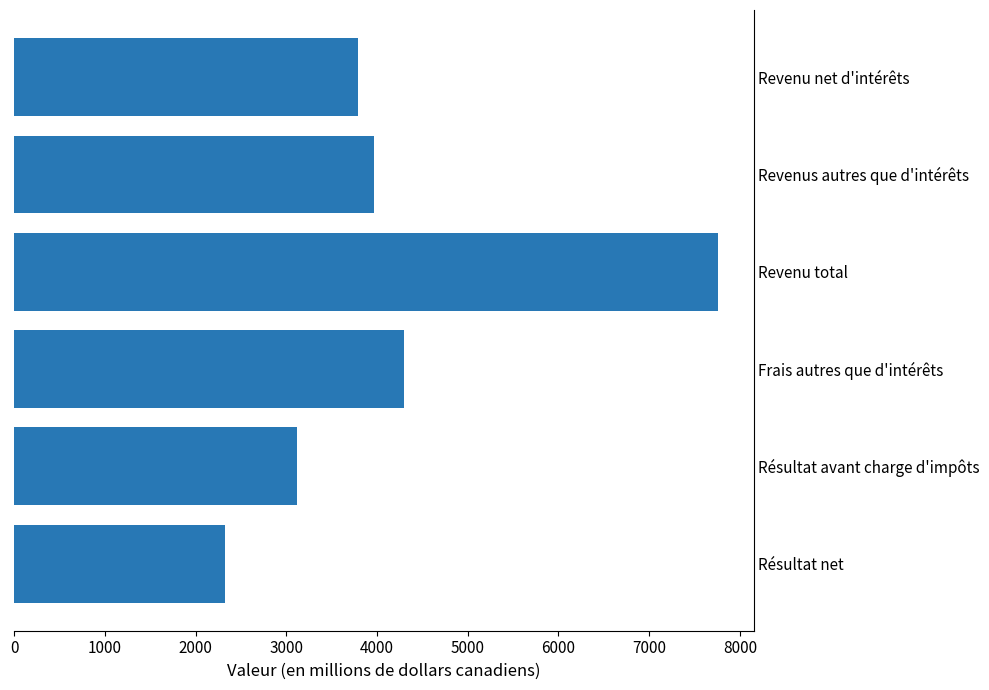

What is the change in value from Résultat avant charge d'impôts to Revenu net d'intérêts?

+677